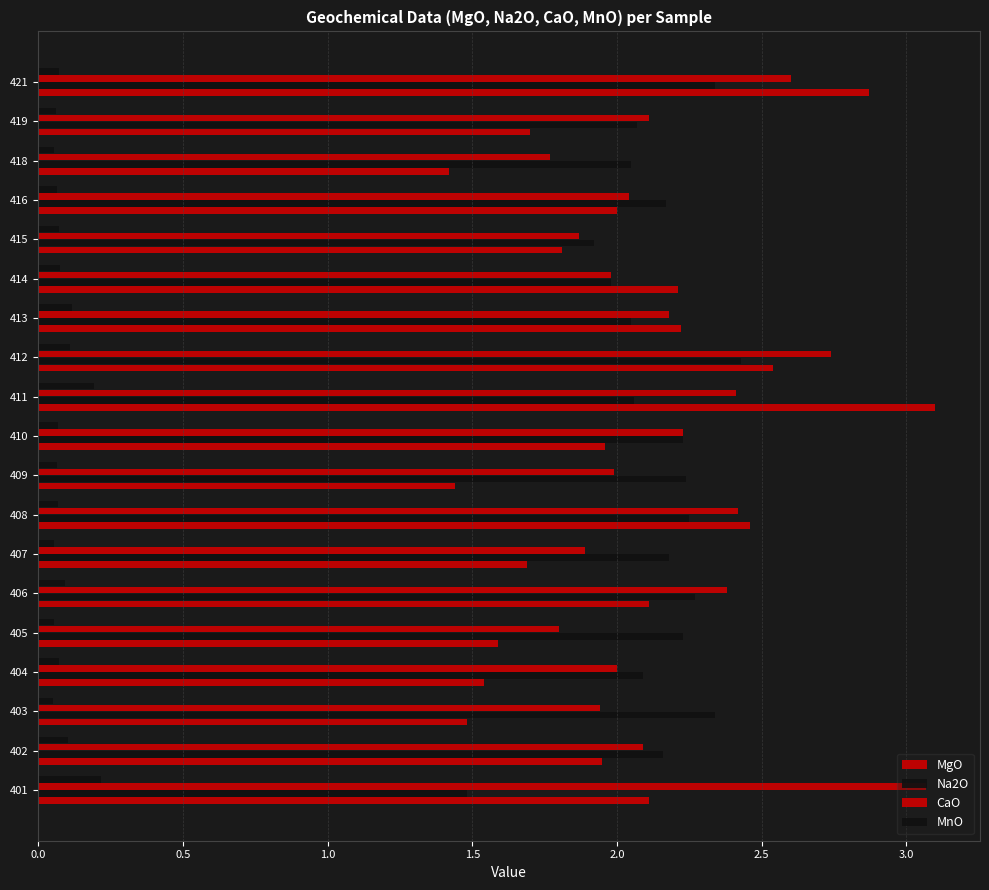

List the series in order of their peak value, highest first.

MgO, CaO, Na2O, MnO